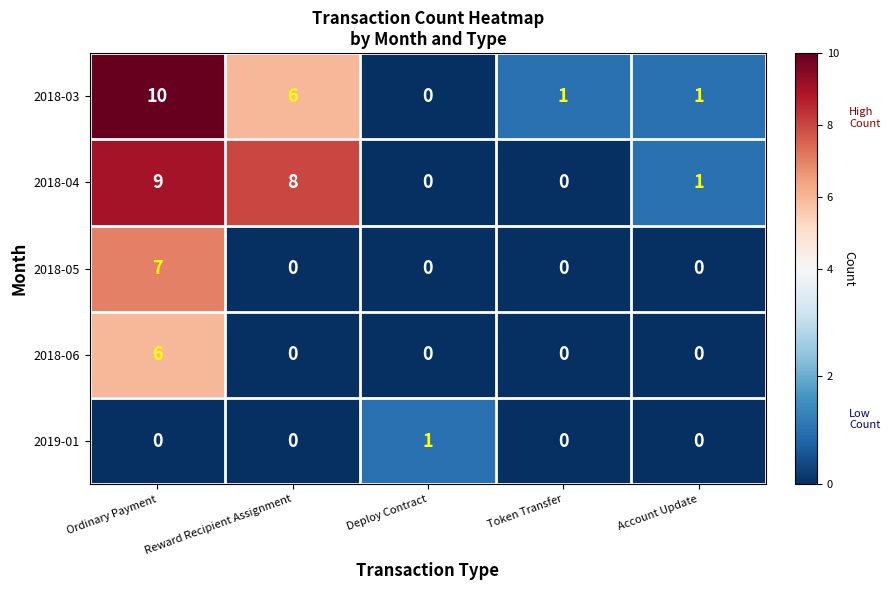

How many data points does each series have?

5